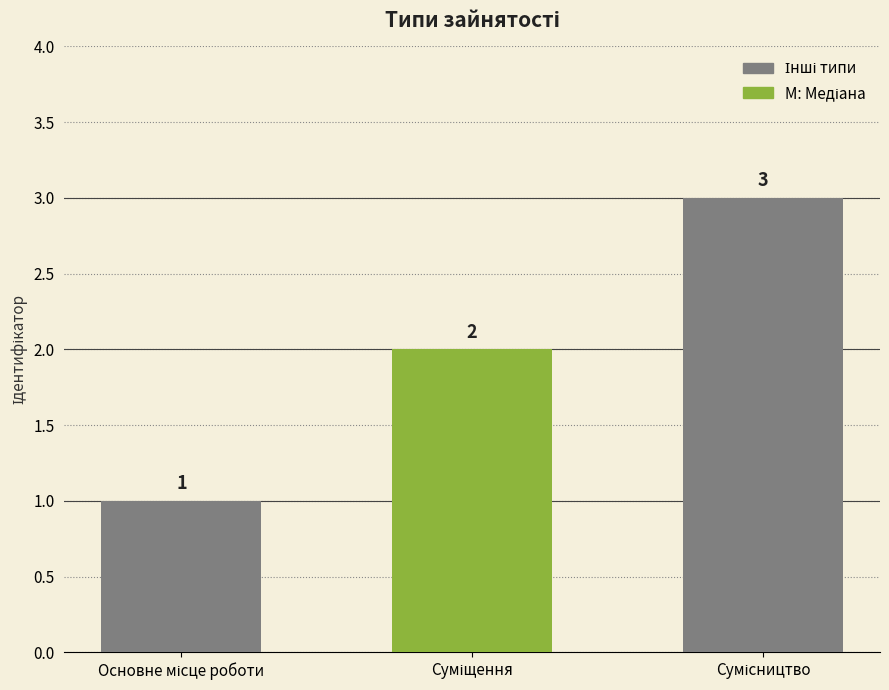

Rank the categories by value from lowest to highest.

Основне місце роботи, Суміщення, Сумісництво